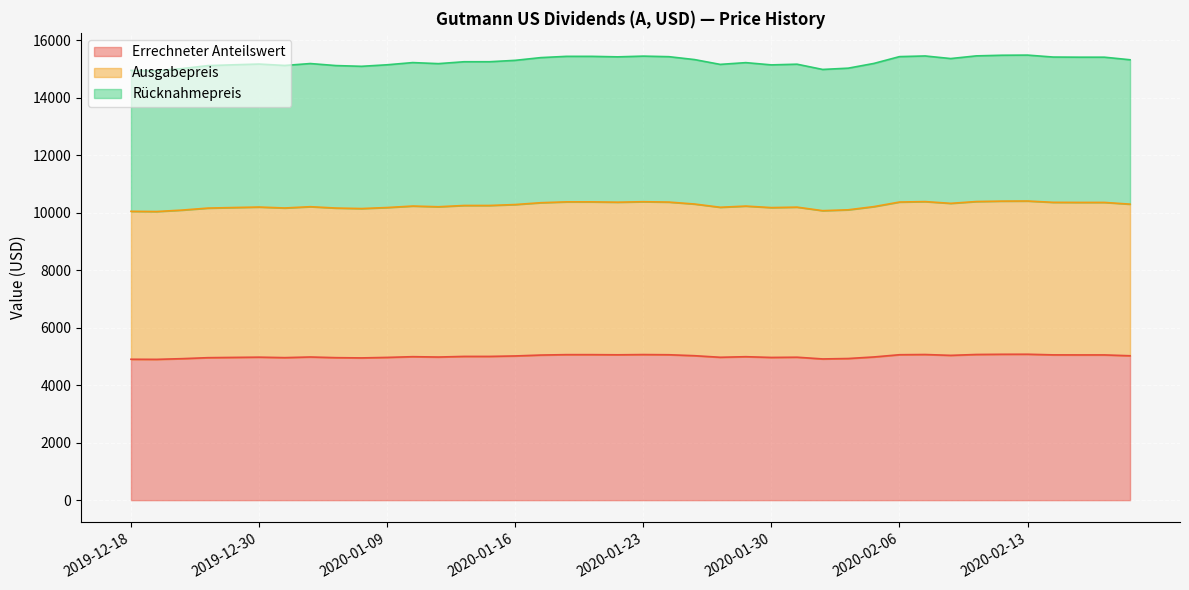

What is the difference between the second highest and second lowest values in the Rücknahmepreis series?

528.6